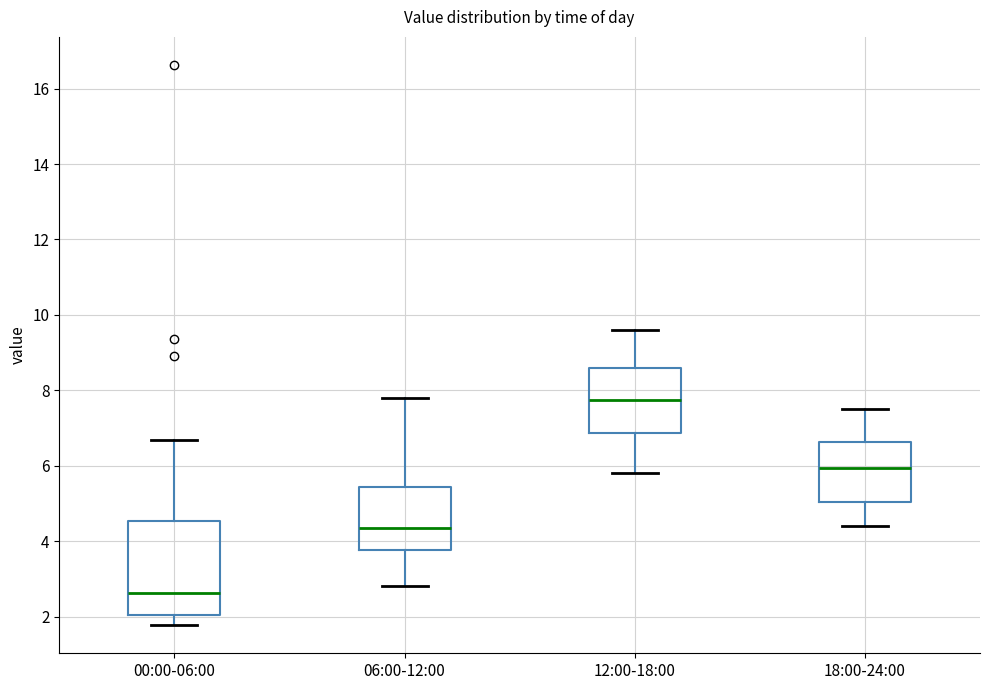

Reading left to right, transcribe this box plot: for each box, give where its median line is, the range the box spans, and where its two whiskers end, as read against the y-axis. The values are not printed on the chart, so give them approximately, as read against the axis.

00:00-06:00: median 2.6, box 2.0 to 4.6, whiskers 1.8 to 6.6
06:00-12:00: median 4.4, box 3.8 to 5.4, whiskers 2.8 to 7.8
12:00-18:00: median 7.8, box 6.8 to 8.6, whiskers 5.8 to 9.6
18:00-24:00: median 6.0, box 5.0 to 6.6, whiskers 4.4 to 7.6